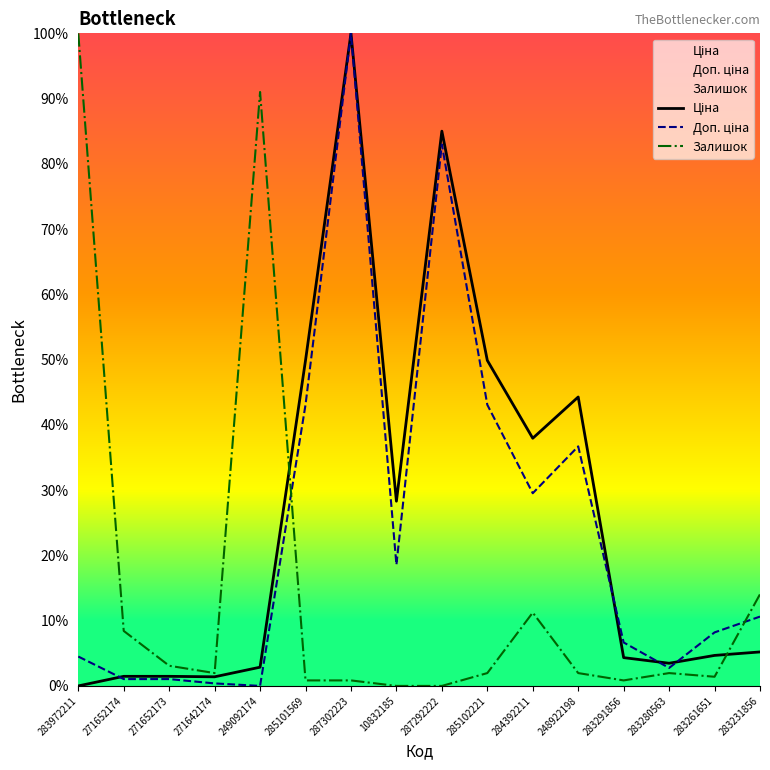

At which category does the chart reach its peak across all series?

287302223